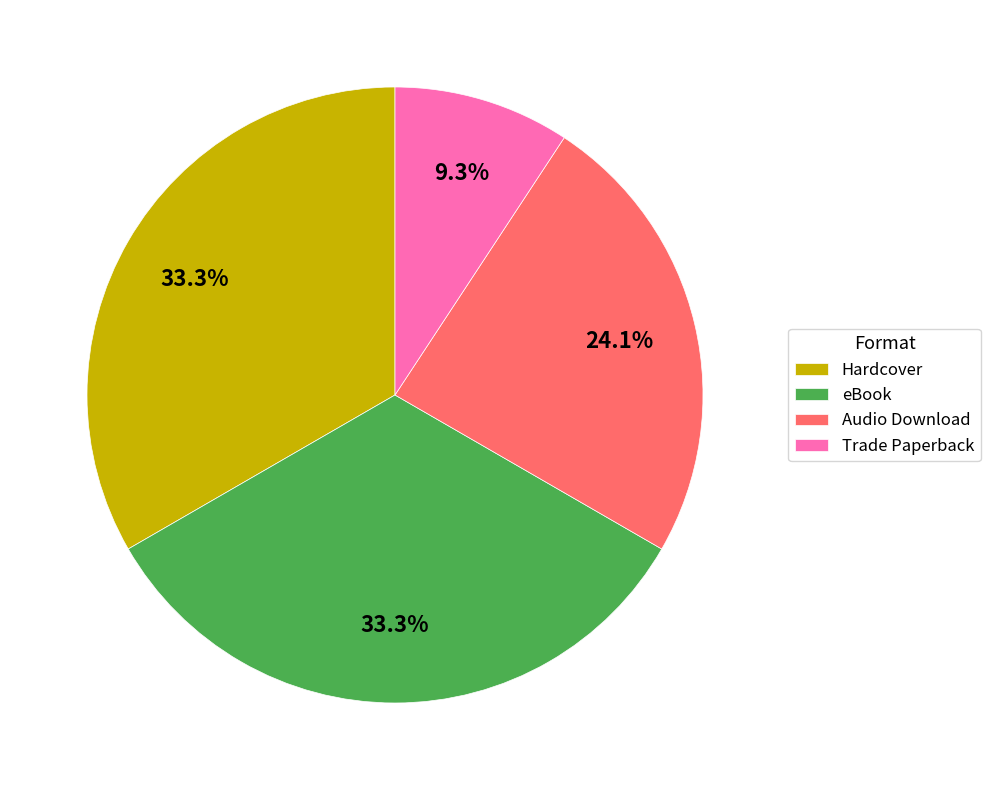

How many segments does this pie chart have?

4